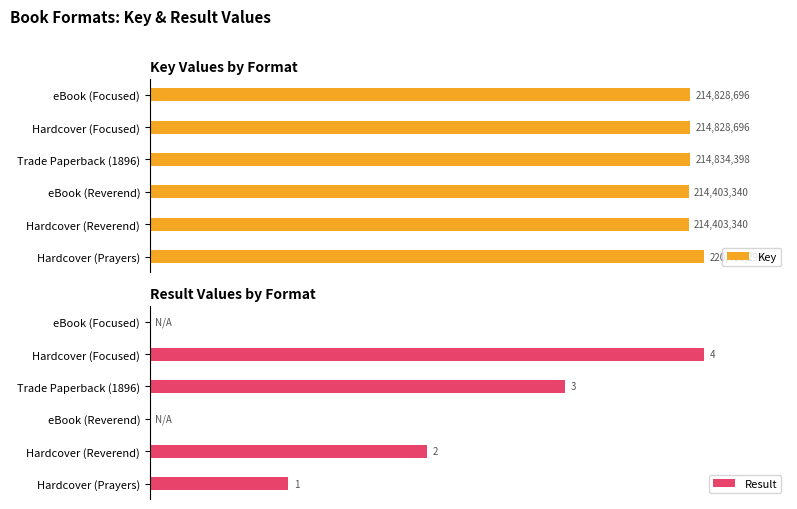

The Key series shows 172.6 at Hardcover (Reverend). True or false?

False